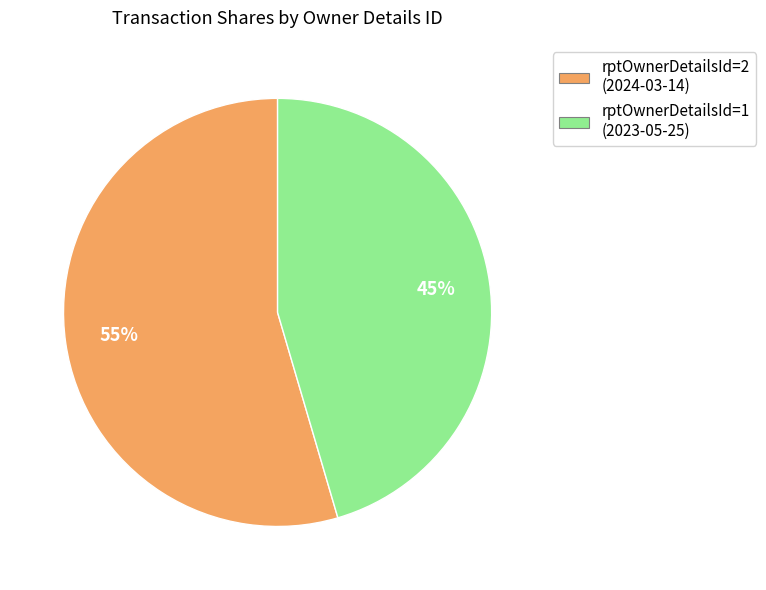

To the nearest percent, what is the combined percentage of rptOwnerDetailsId=1 (2023-05-25) and rptOwnerDetailsId=2 (2024-03-14)?

100%